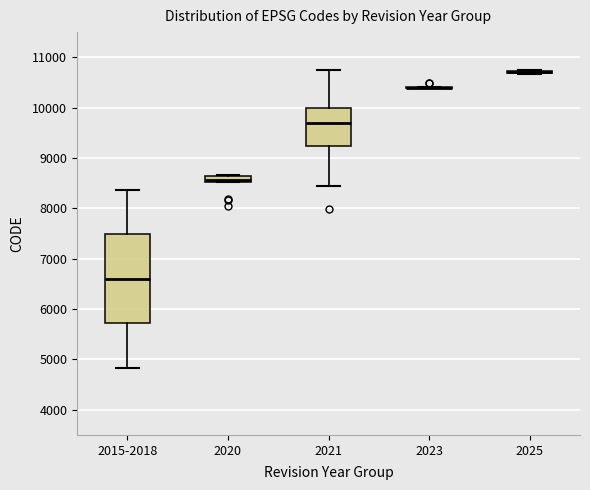

Which box is the tallest, from its lower edge to its upper edge?

2015-2018